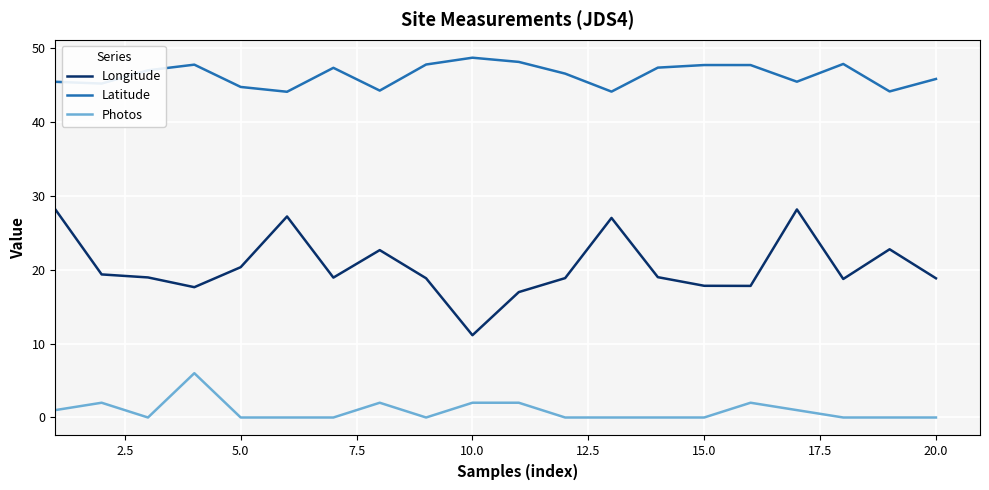

How many lines are shown in the chart?

3